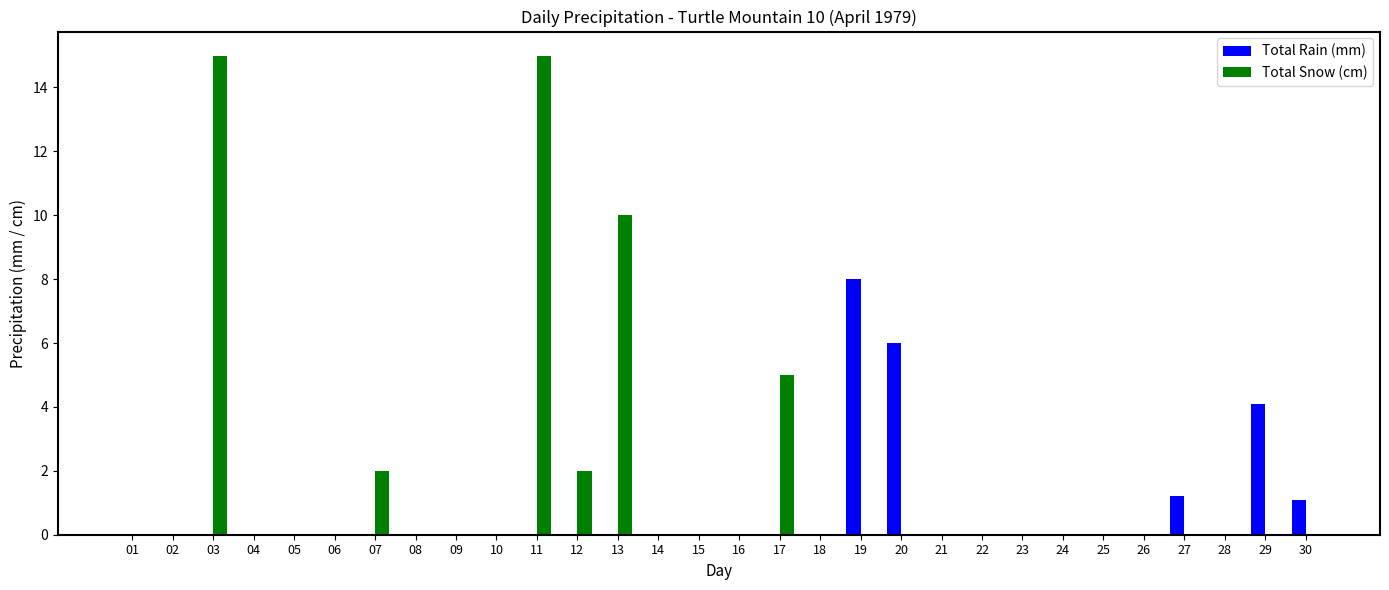

True or false: Total Rain (mm) has a value of -3.4 at 23.

False